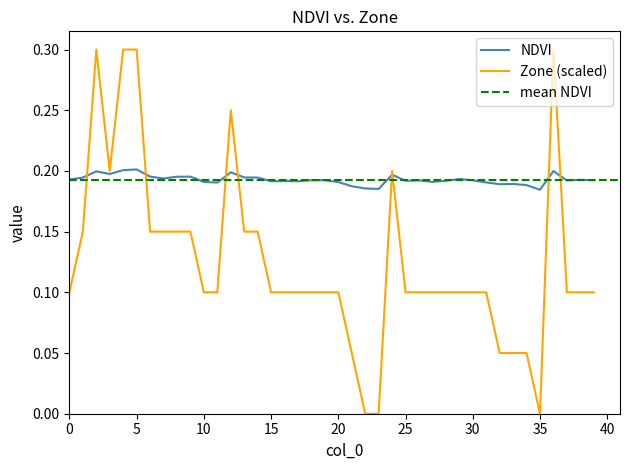

How many data points does each series have?

40